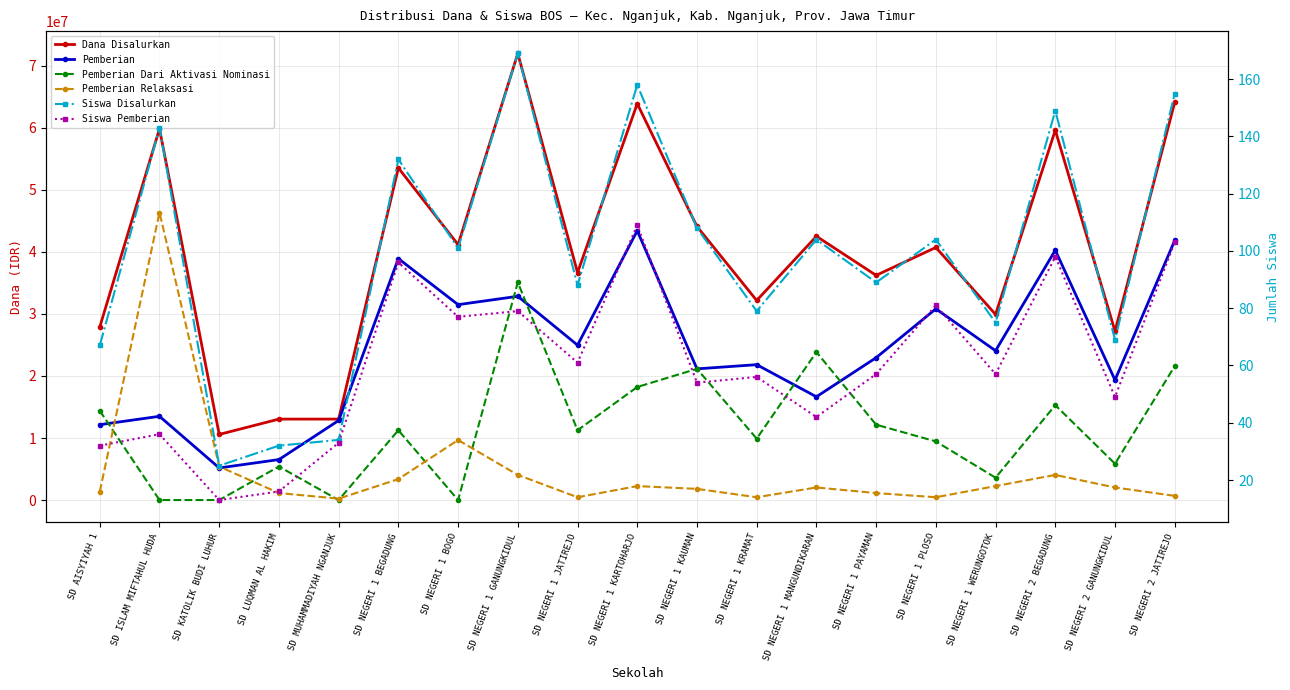

True or false: Siswa Pemberian has a value of 151 at SD NEGERI 2 JATIREJO.

False